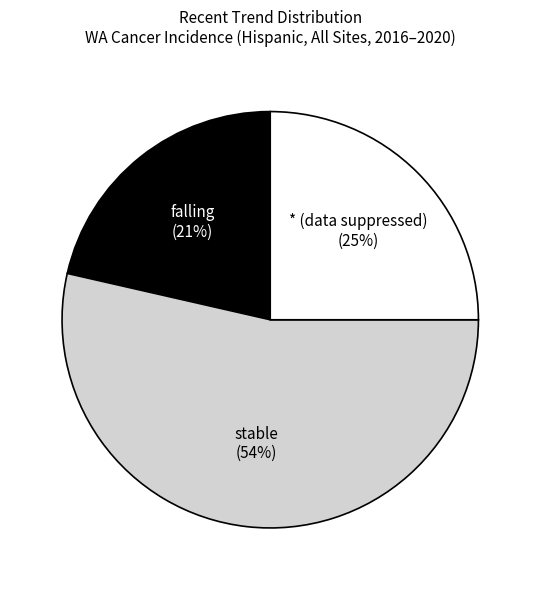

To the nearest percent, what is the combined percentage of stable and falling?

75%